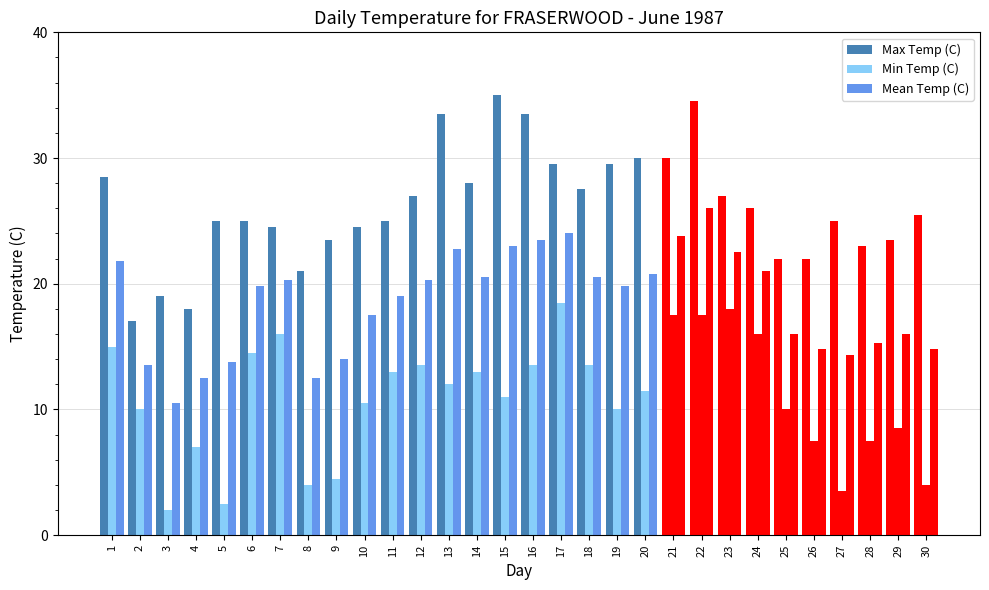

What value does the Min Temp (C) series have at 1?

15.0